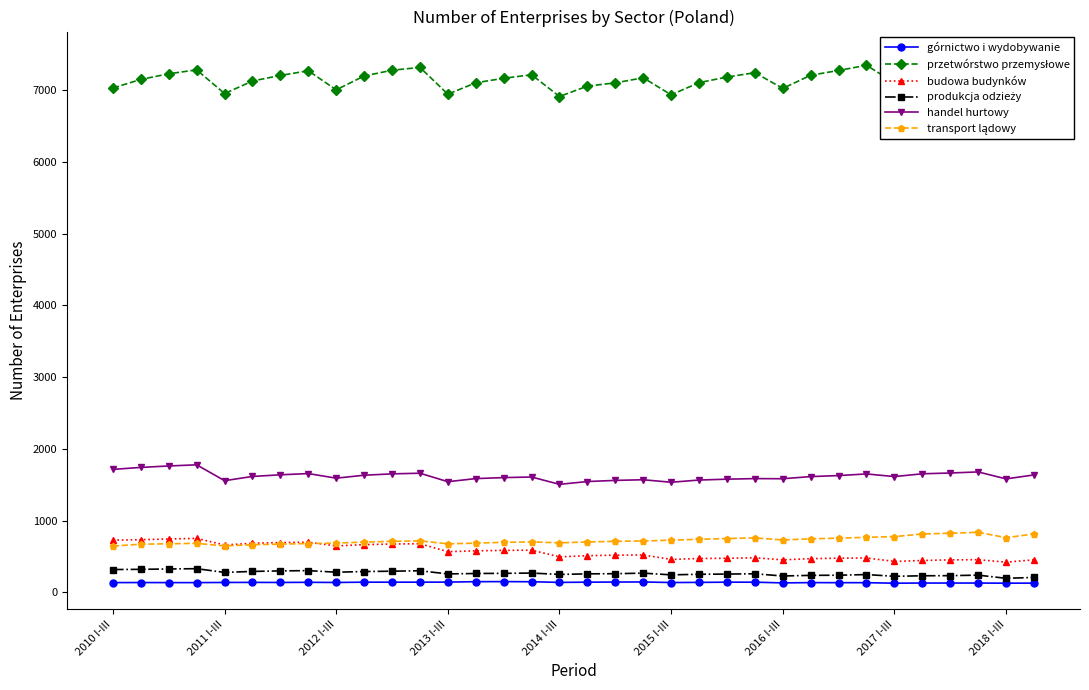

True or false: produkcja odzieży and handel hurtowy cross at least once.

False